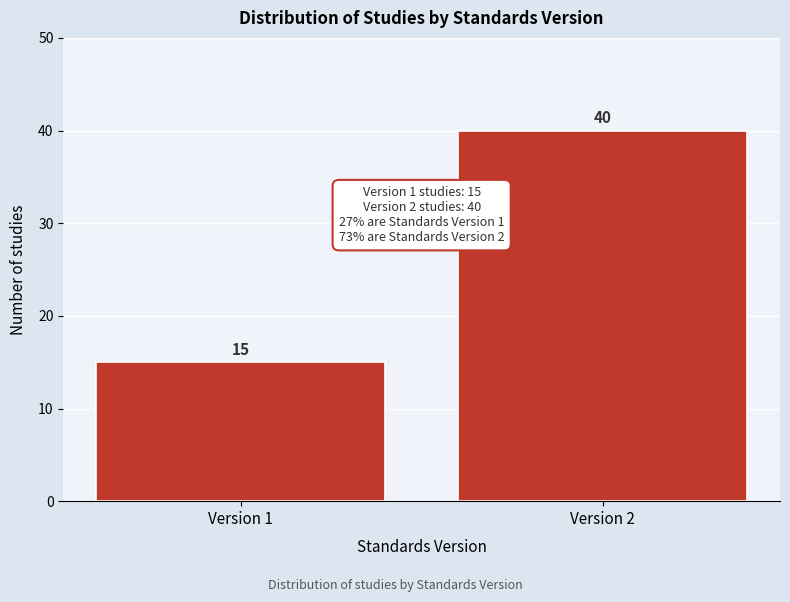

Reading left to right, transcribe all the data shown in this chart.

15	40